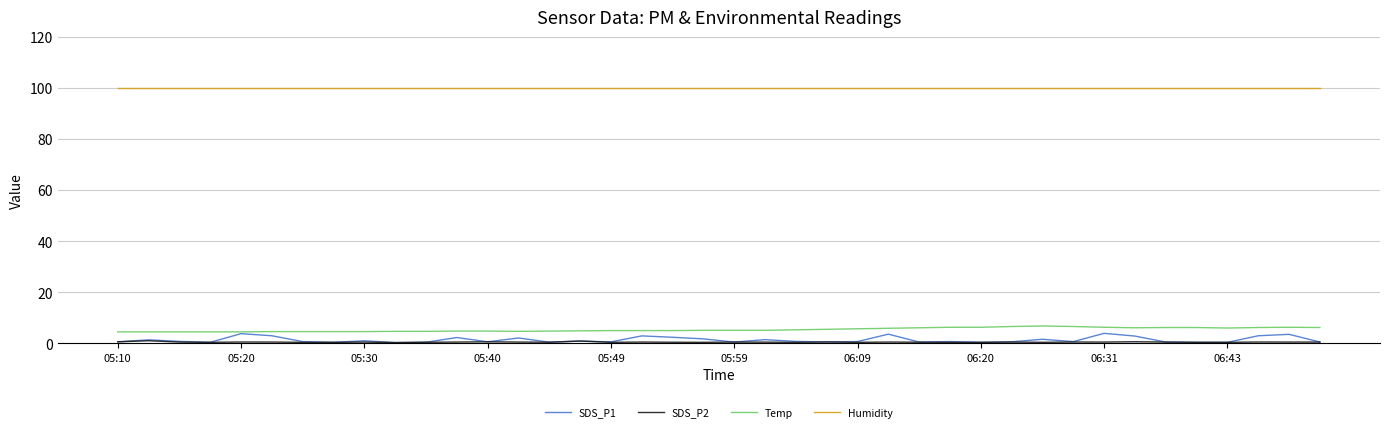

How many lines are shown in the chart?

4